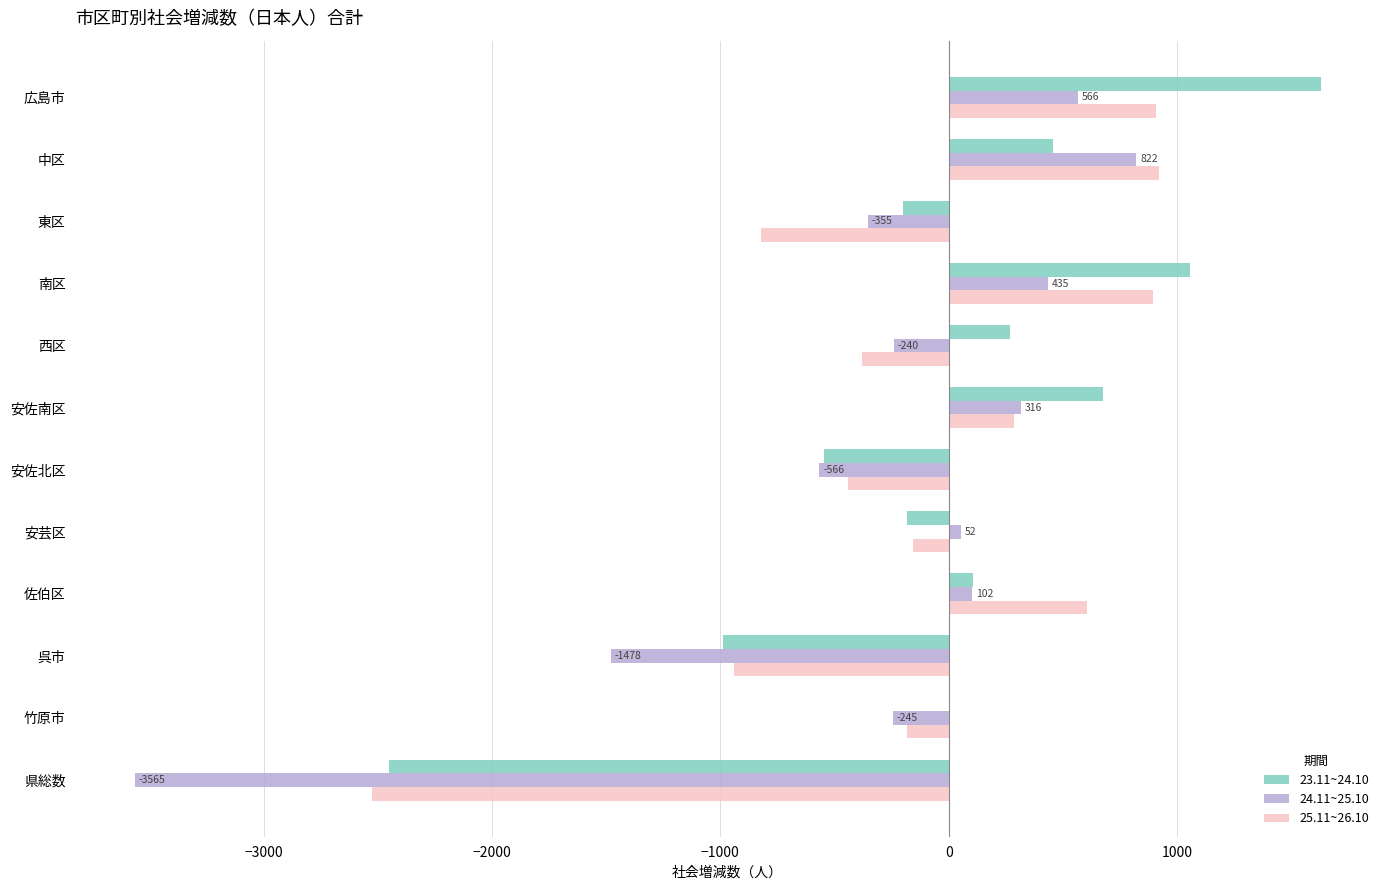

What is the greatest value displayed?

1629